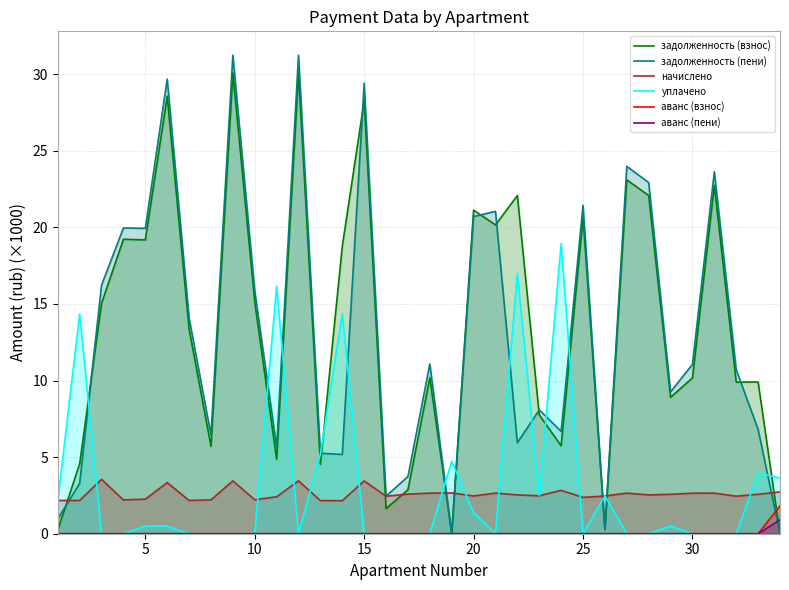

True or false: начислено and аванс (взнос) cross at least once.

False